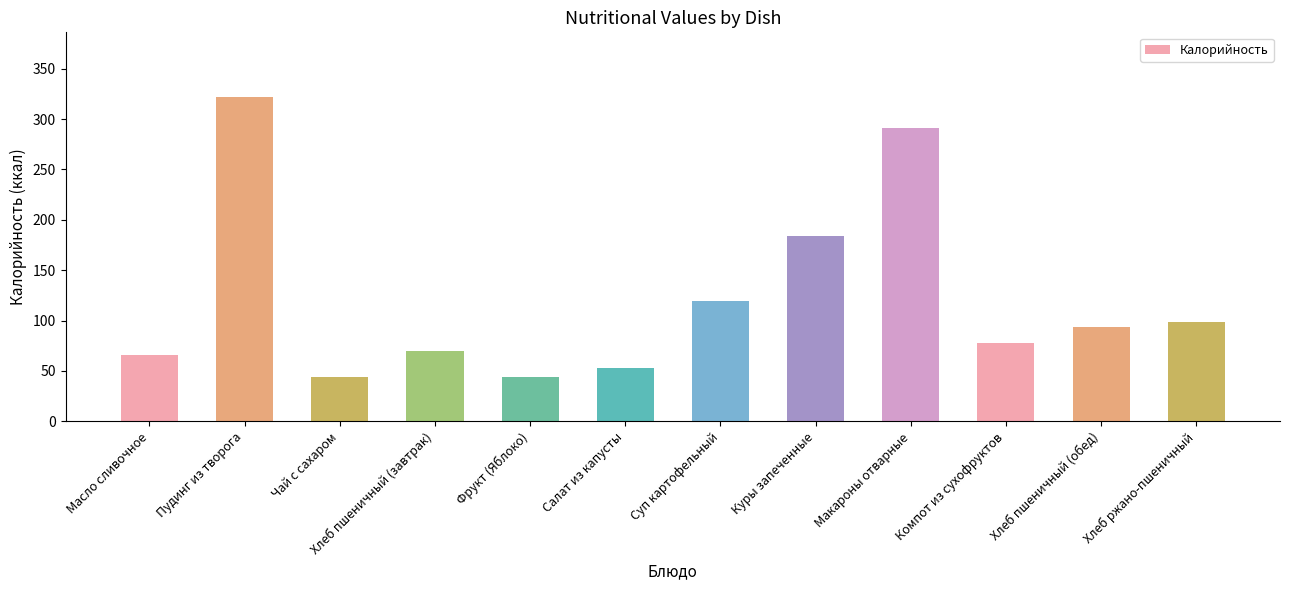

What is the change in value from Чай с сахаром to Хлеб пшеничный (завтрак)?

+25.8